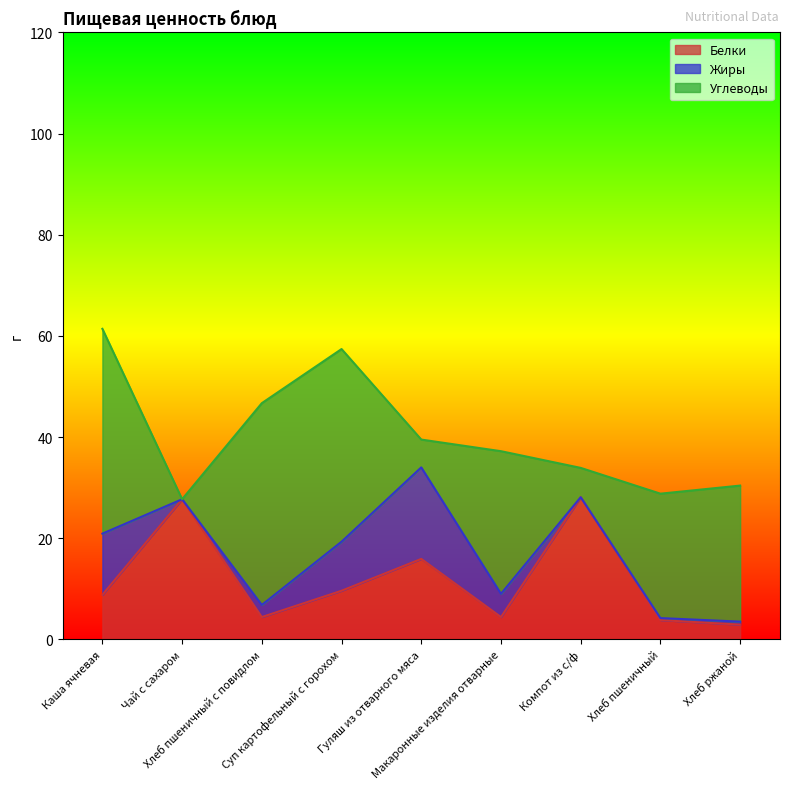

Reading left to right, what are all the values shown in this chart?

Белки: 8.8	27.7	4.4	9.6	15.9	4.4	28.1	3.8	2.9
Жиры: 12.1	0.0	2.4	9.7	18.1	4.6	0.0	0.4	0.6
Углеводы: 40.5	0.0	39.9	38.1	5.5	28.2	5.8	24.6	26.9